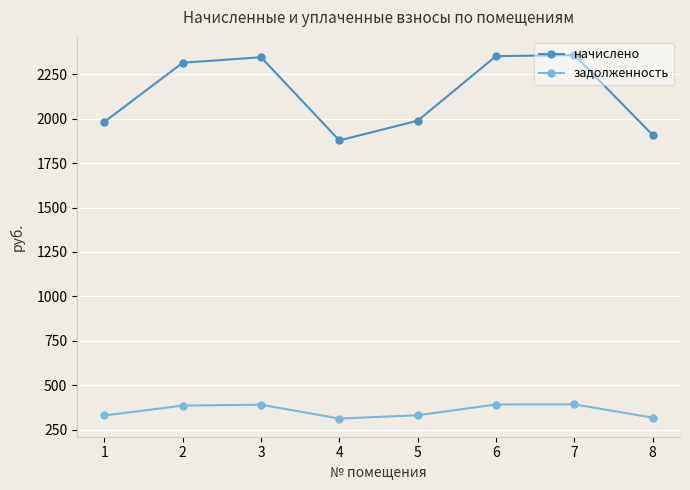

What is the average value of the начислено series?

2140.8